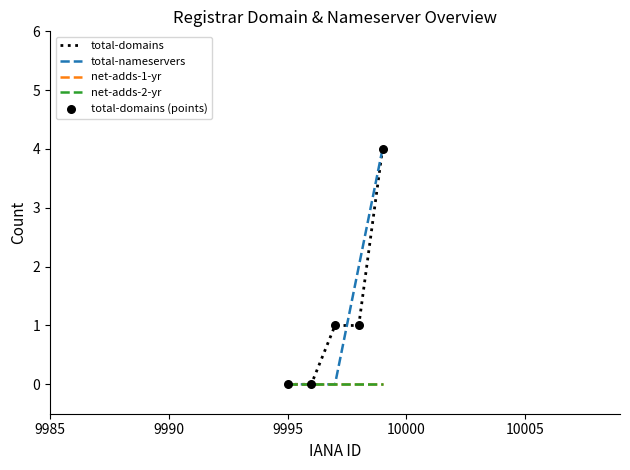

Is this an area chart (filled region under the line)?

No